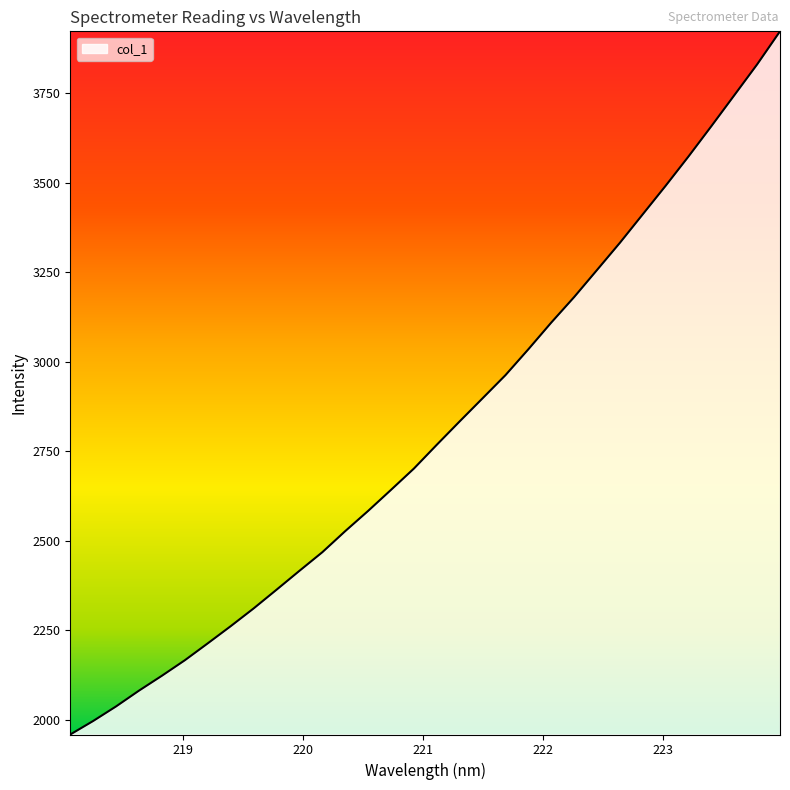

What is the greatest value displayed?

3923.3